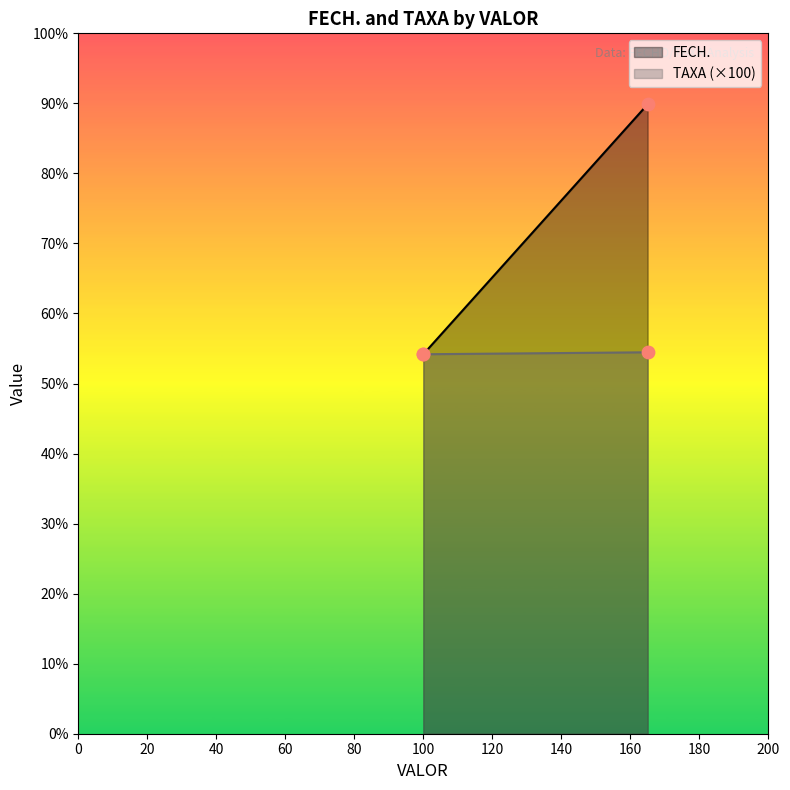

What is the total value across all series at 100?

547.2